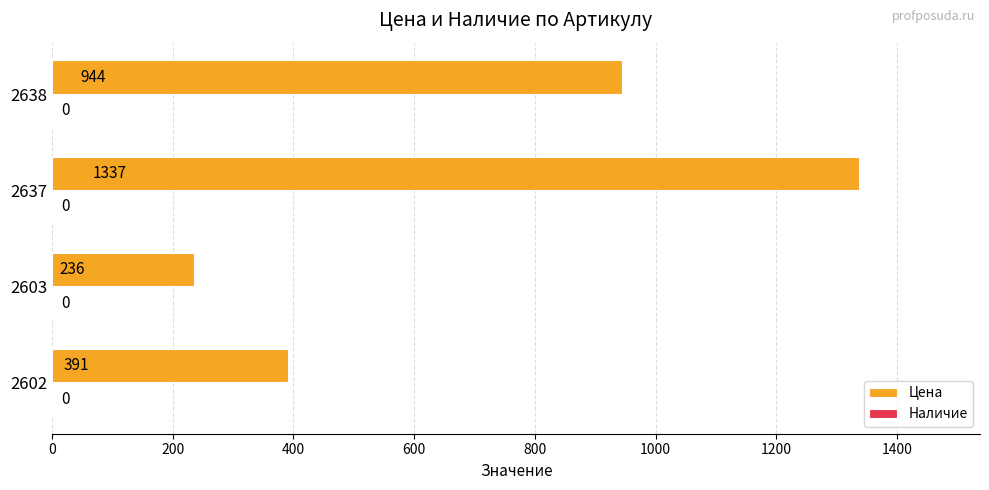

Which label corresponds to the largest value in the chart?

2637